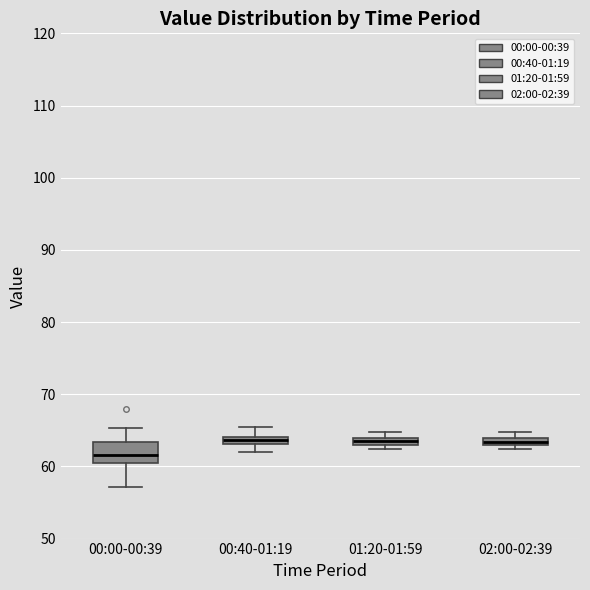

Where does the lower whisker of the box for 00:40-01:19 end on the y-axis? The values are not printed on the chart, so give them approximately, as read against the axis.

62